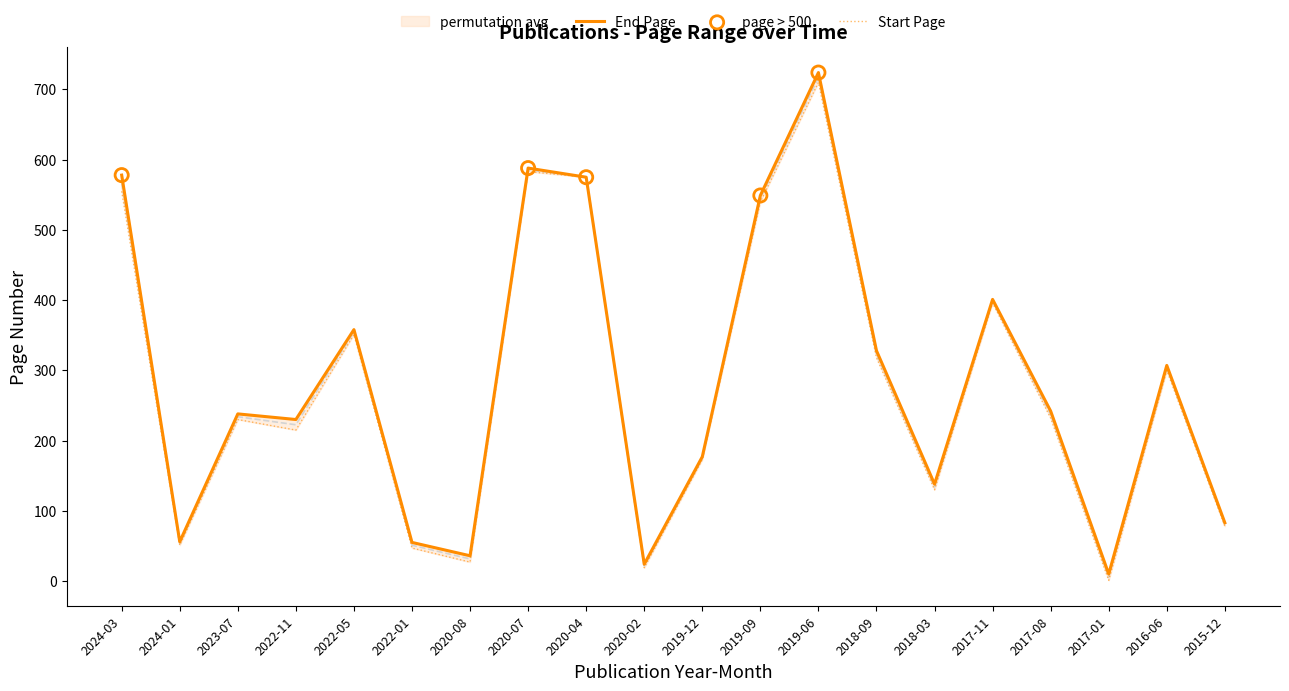

Is the value of End Page at 2022-01 greater than the value of Start Page at 2022-05?

No